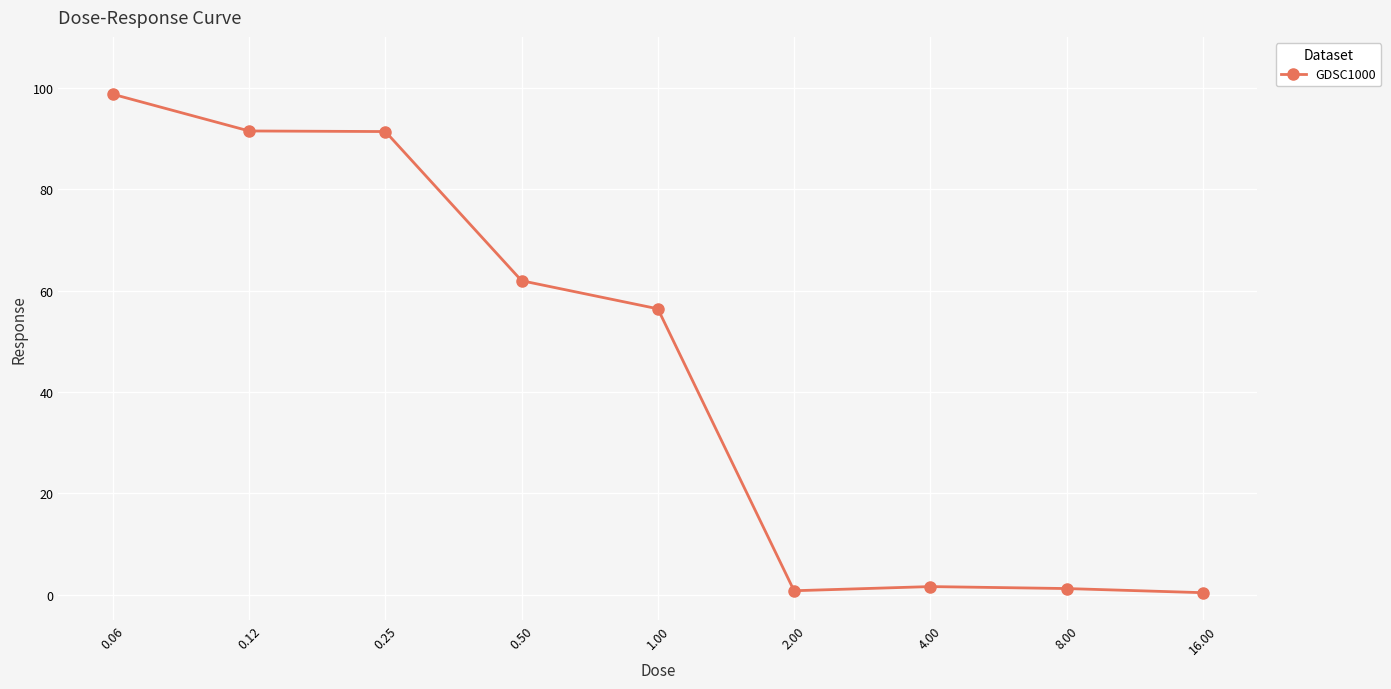

What is the difference between the maximum and minimum values?

98.3